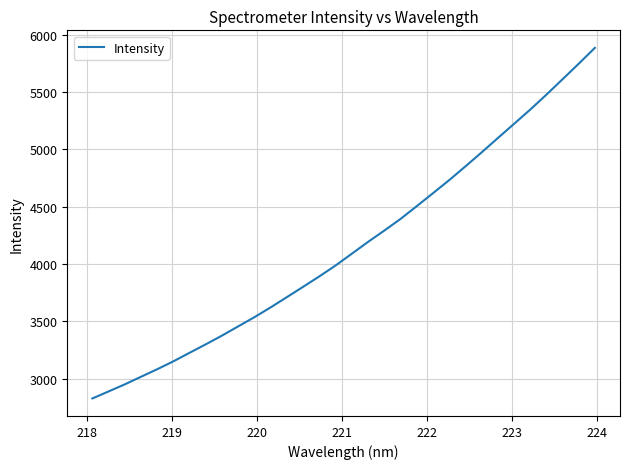

What is the maximum value shown in the chart?

5884.6